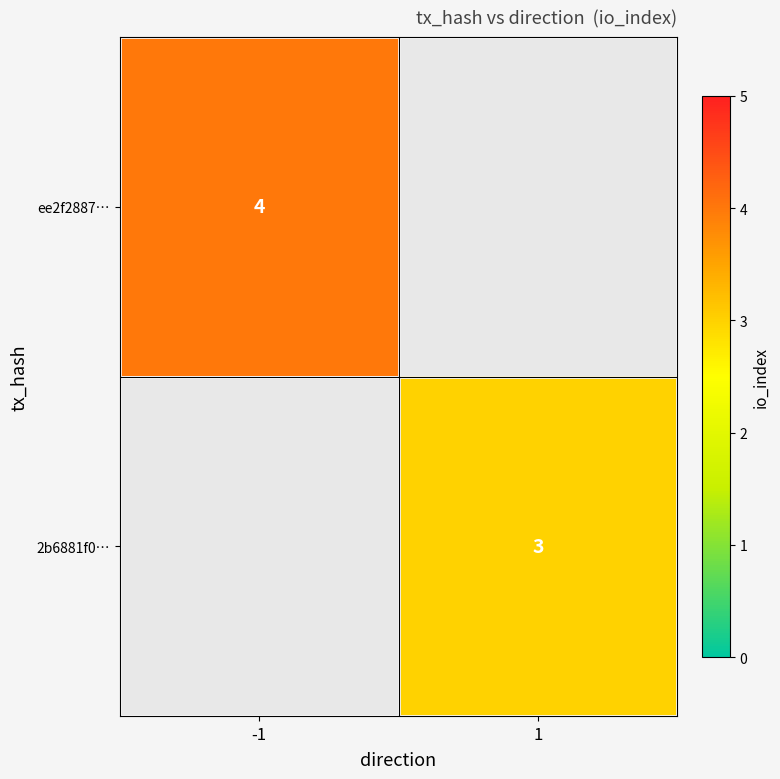

Is the value of ee2f2887… at -1 greater than the value of 2b6881f0… at 1?

Yes